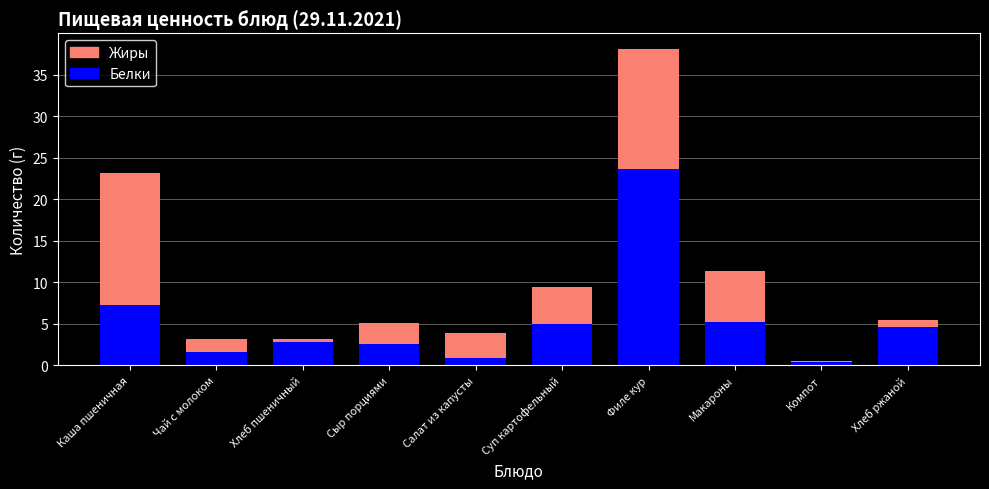

What is the average value of the Белки series?

5.4